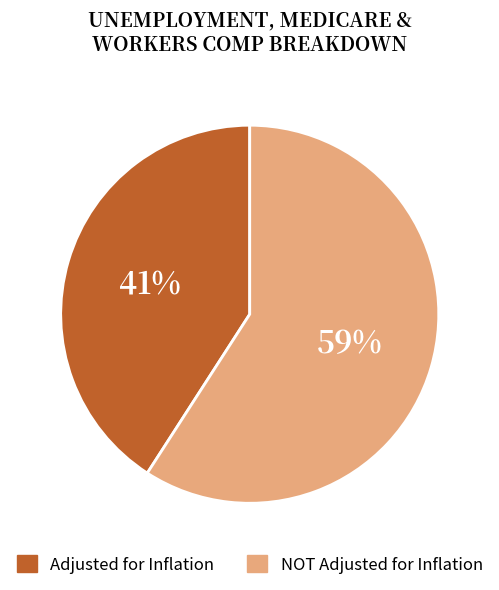

Rank the categories by value from lowest to highest.

Adjusted for Inflation, NOT Adjusted for Inflation